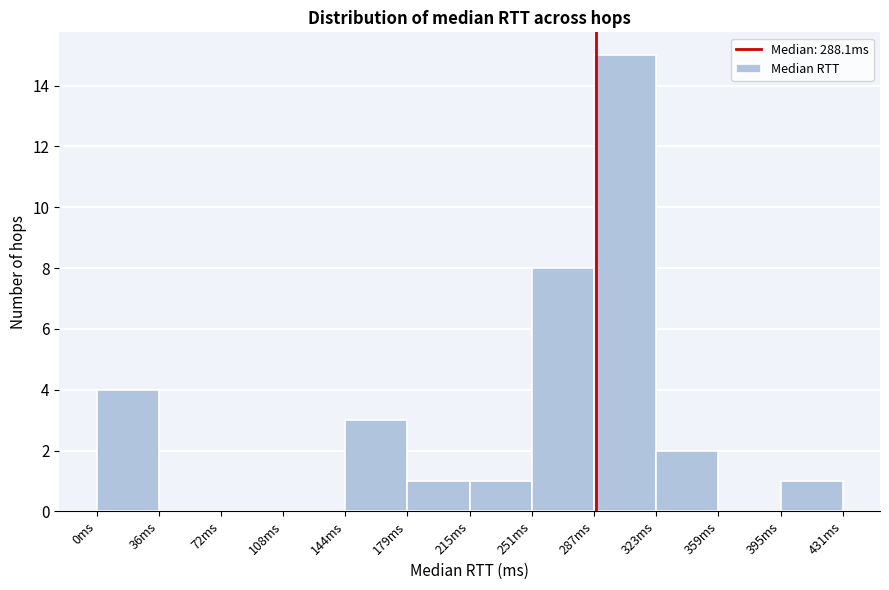

Reading left to right, transcribe this chart: for each bar, give the range it covers on the x-axis and its height. Neither the bar edges nor the heights are printed on the chart, so give them approximately, as read against the axes.

0 to 35: 4
35 to 70: 0
70 to 110: 0
110 to 145: 0
145 to 180: 3
180 to 215: 1
215 to 250: 1
250 to 285: 8
285 to 325: 15
325 to 360: 2
360 to 395: 0
395 to 430: 1